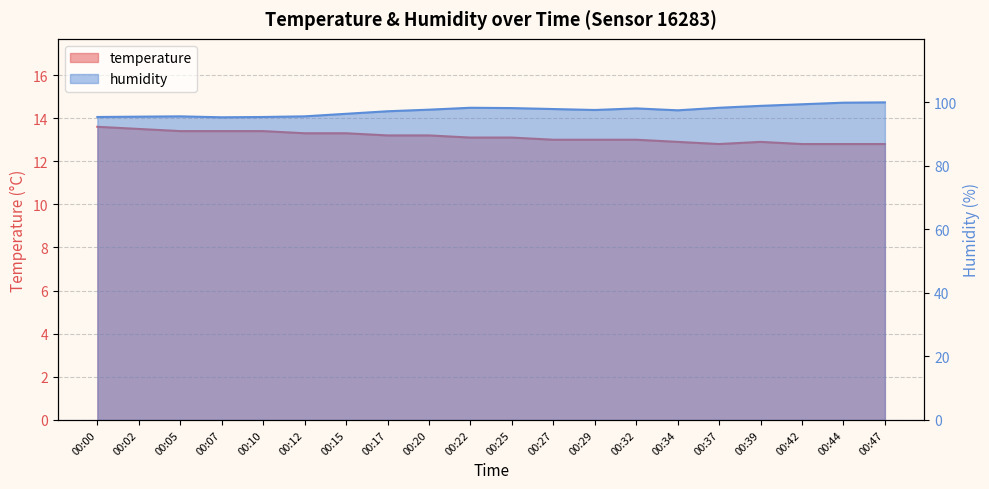

Does the chart have visible grid lines?

Yes